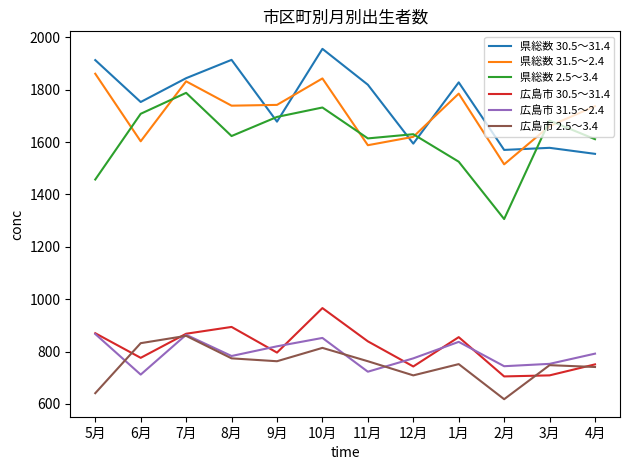

What is the smallest value displayed?

618